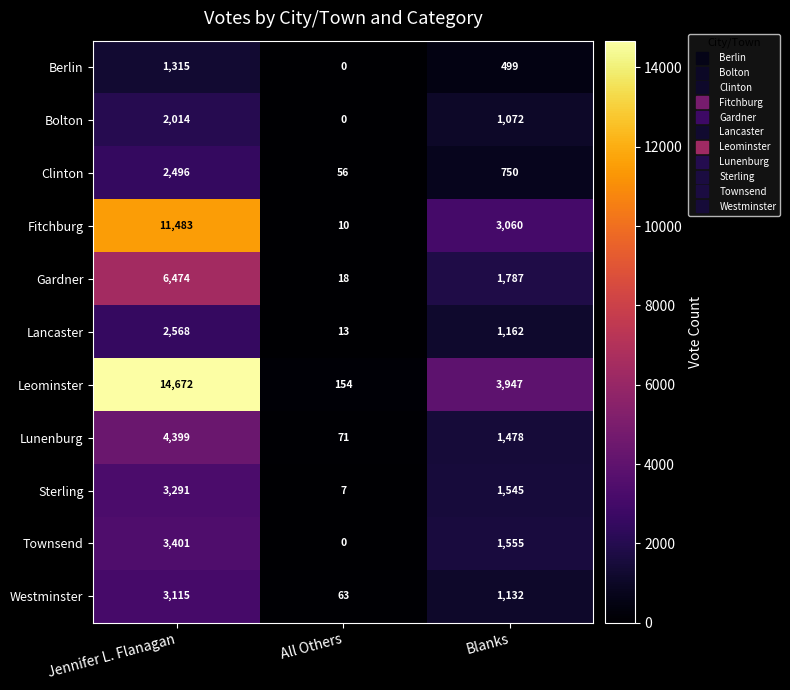

Where does the Gardner series first go above 1787?

Jennifer L. Flanagan